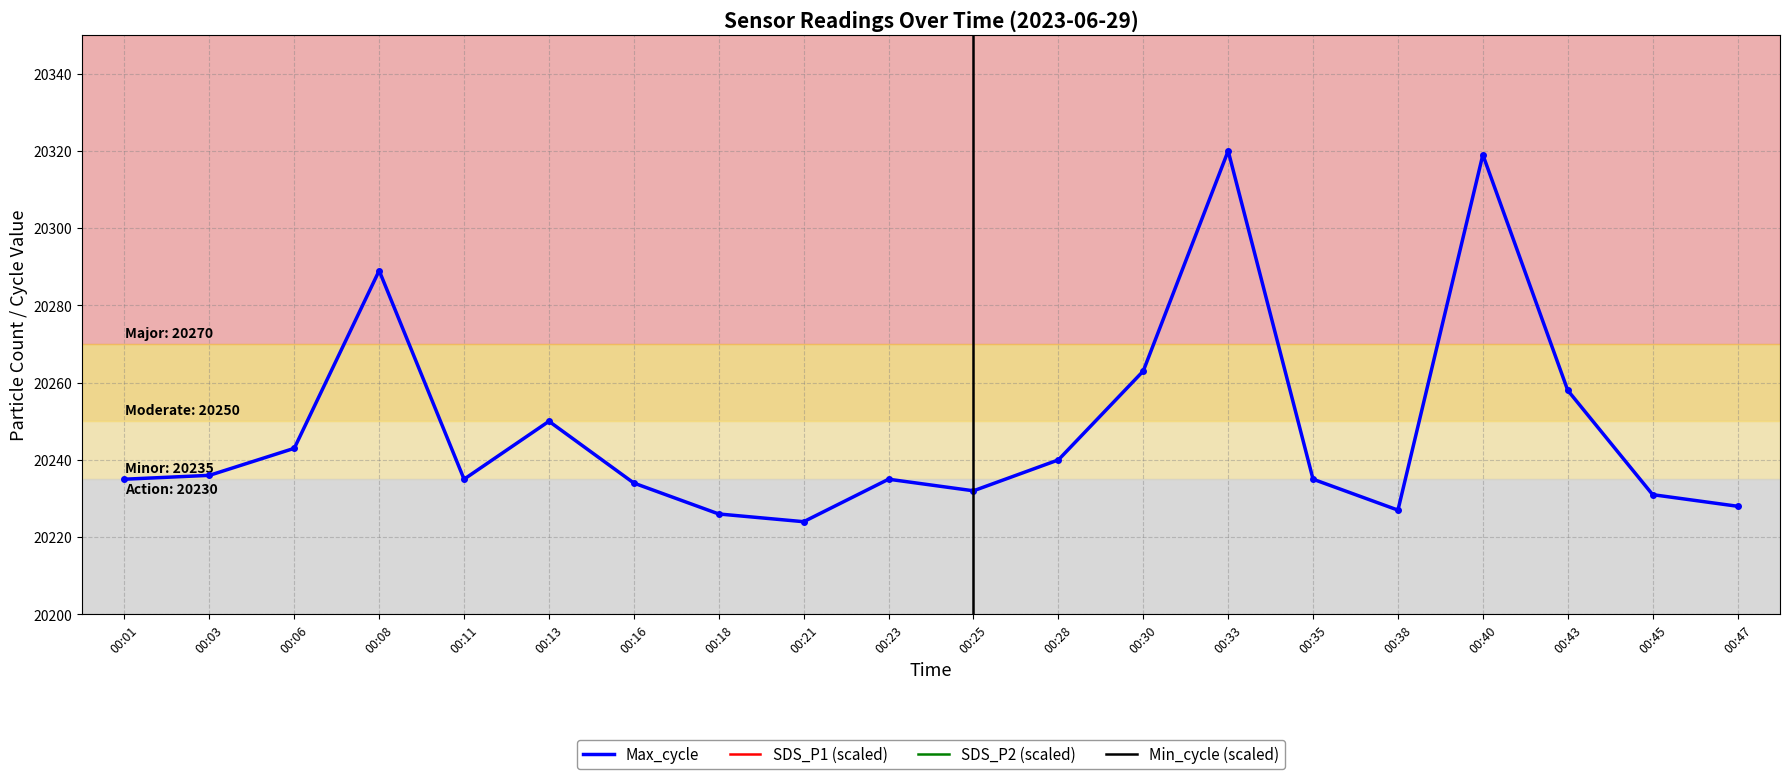

How many data points does each series have?

20